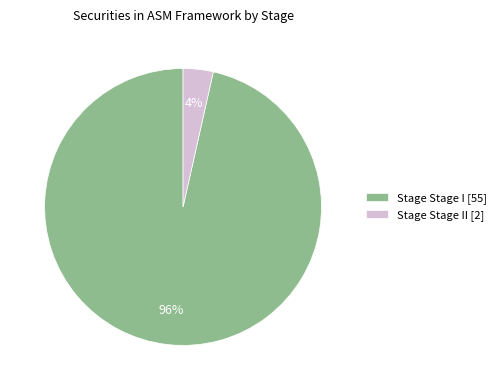

How many segments does this pie chart have?

2